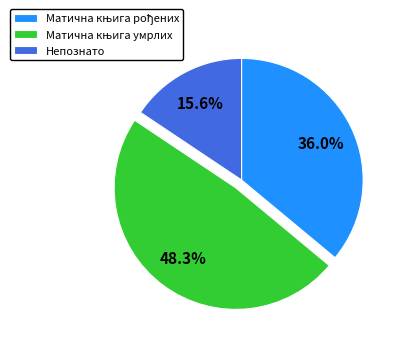

Does any single category account for the majority?

No